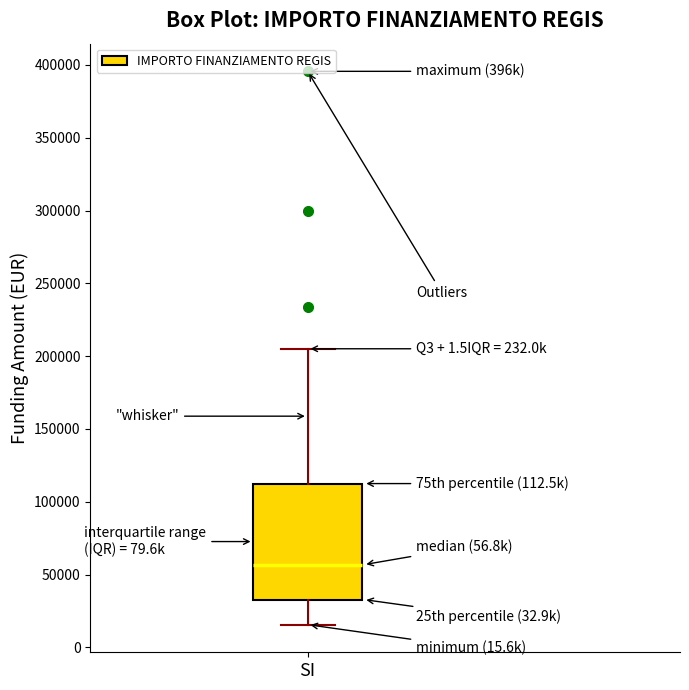

Where does the median line of the box for SI sit on the y-axis? The values are not printed on the chart, so give them approximately, as read against the axis.

55000